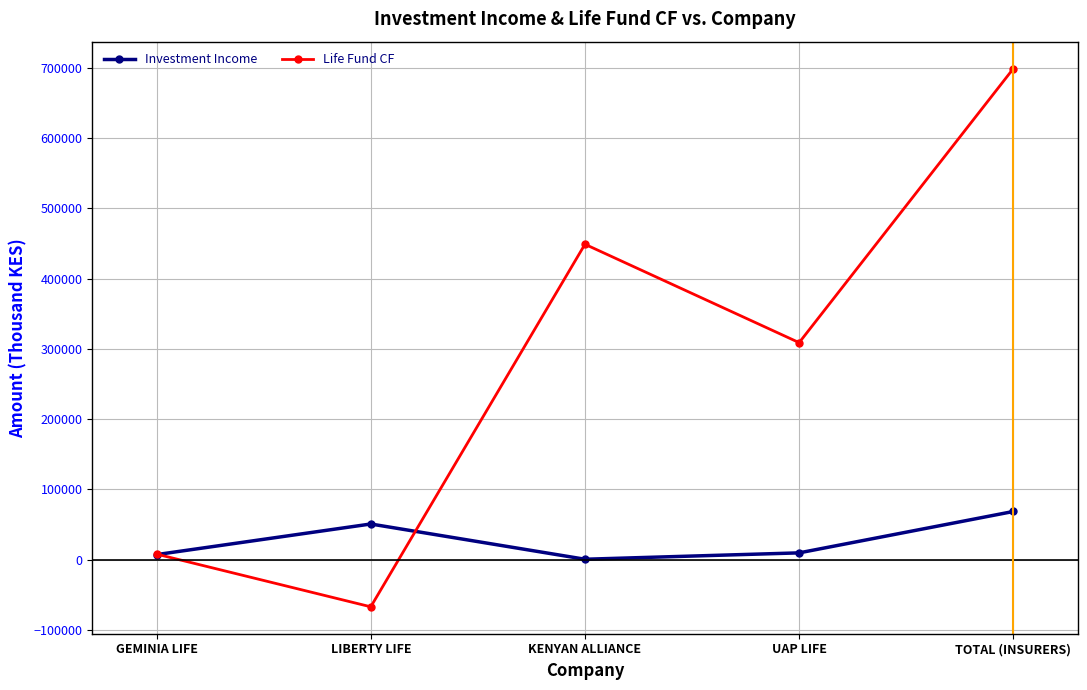

Which series changed the most between LIBERTY LIFE and KENYAN ALLIANCE?

Life Fund CF